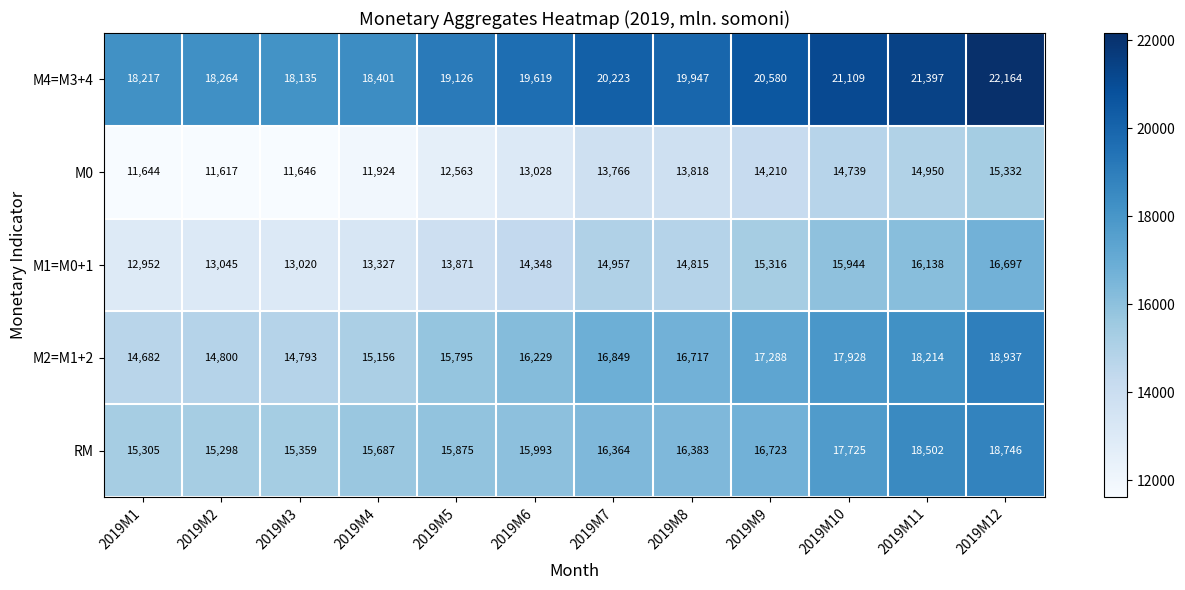

Rank the series at 2019M11 from highest to lowest value.

М4=M3+4, RM, М2=M1+2, М1=M0+1, М0